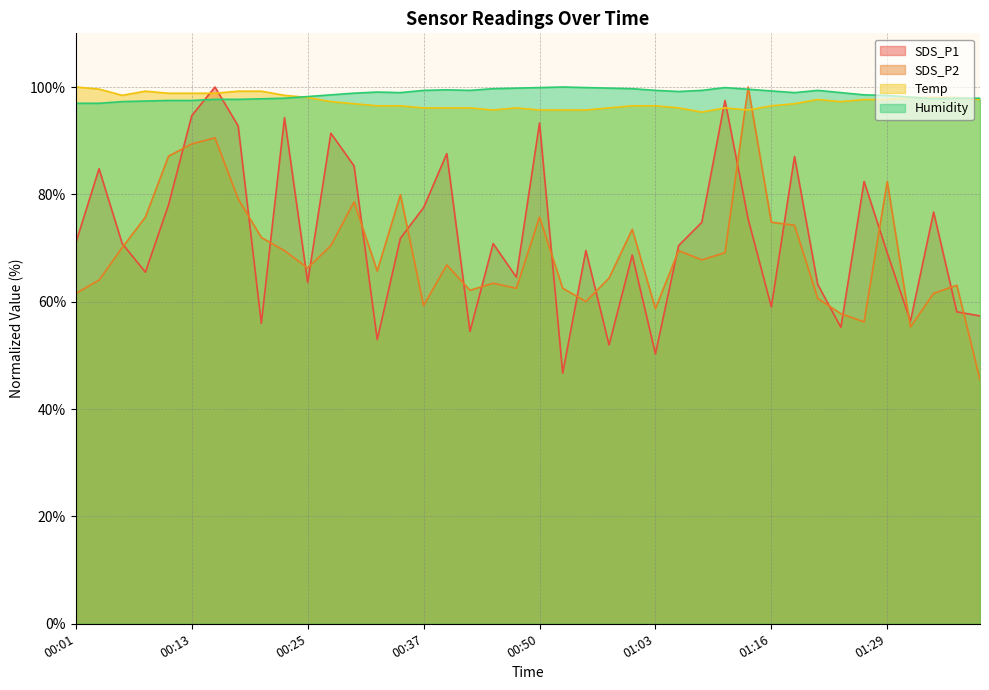

Where do SDS_P2 and SDS_P1 first cross each other?

00:06 and 00:08